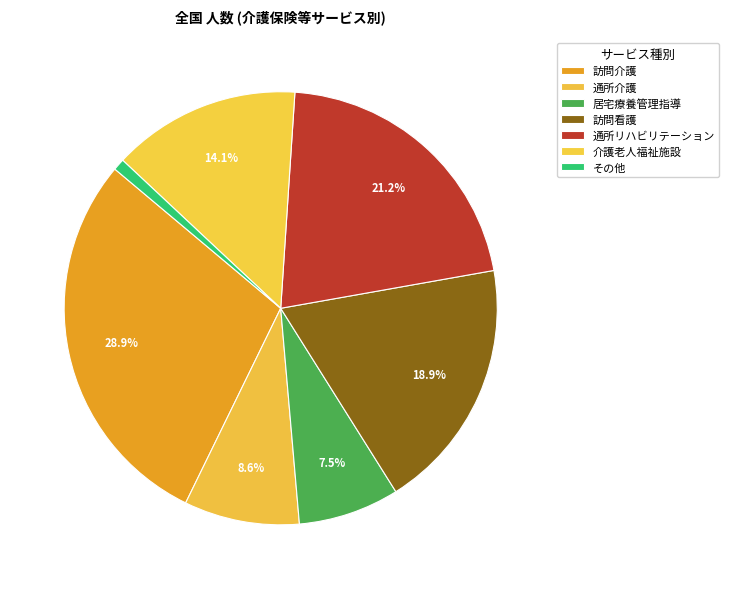

Is there any slice that represents more than half of the pie?

No